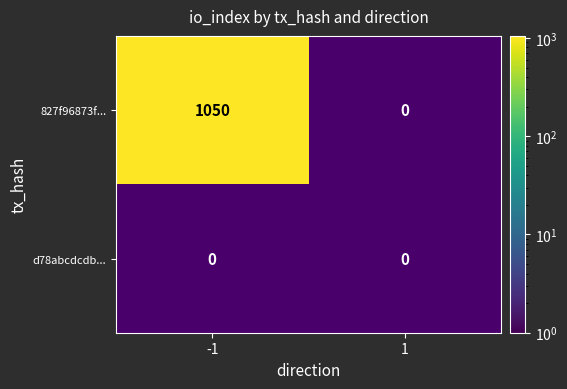

At which category is the sum across all series the highest?

-1